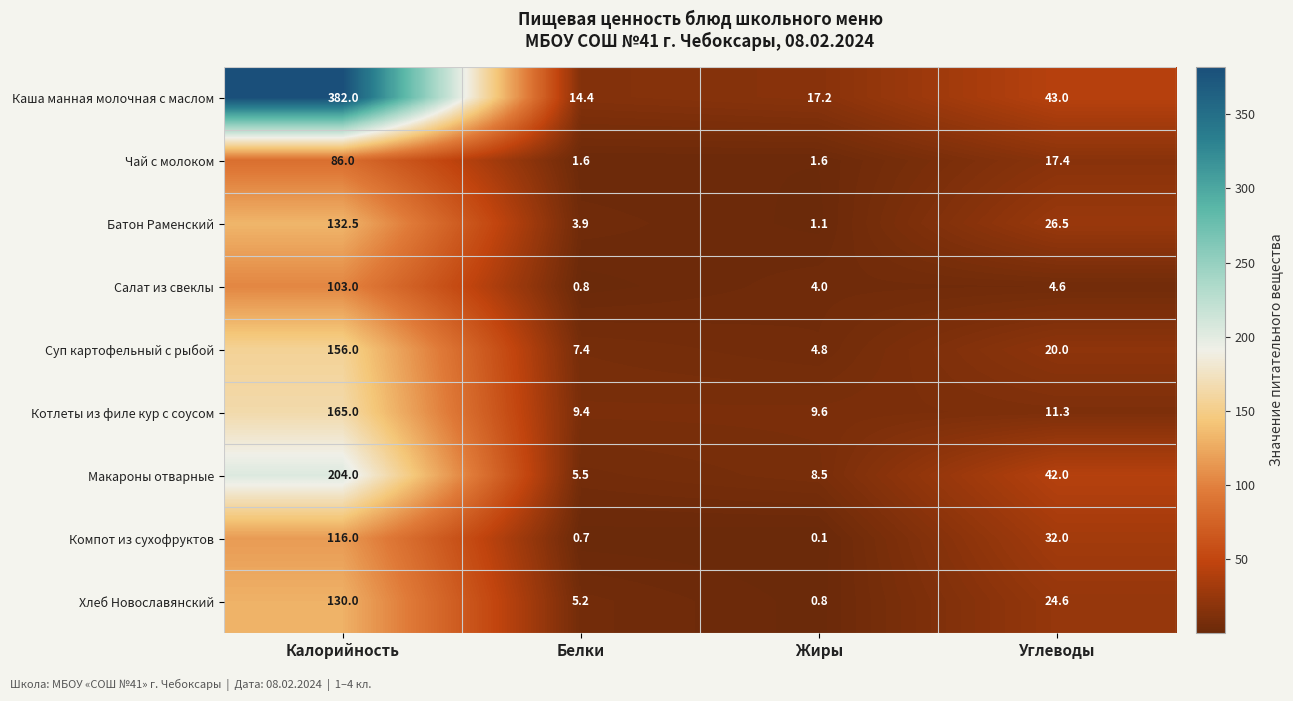

What is the lowest value of the Чай с молоком series?

1.6